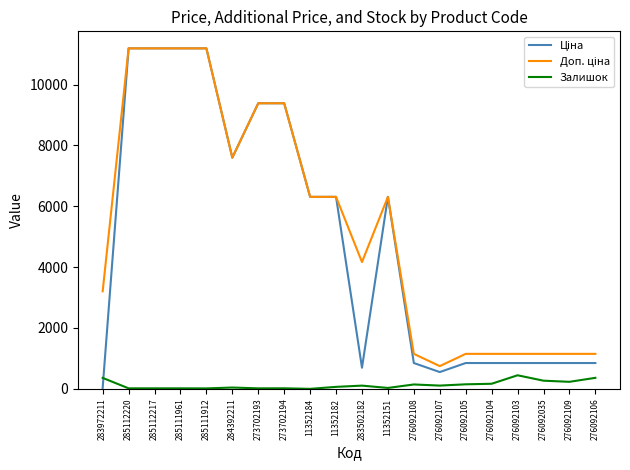

What position from the right is 276092106?

1